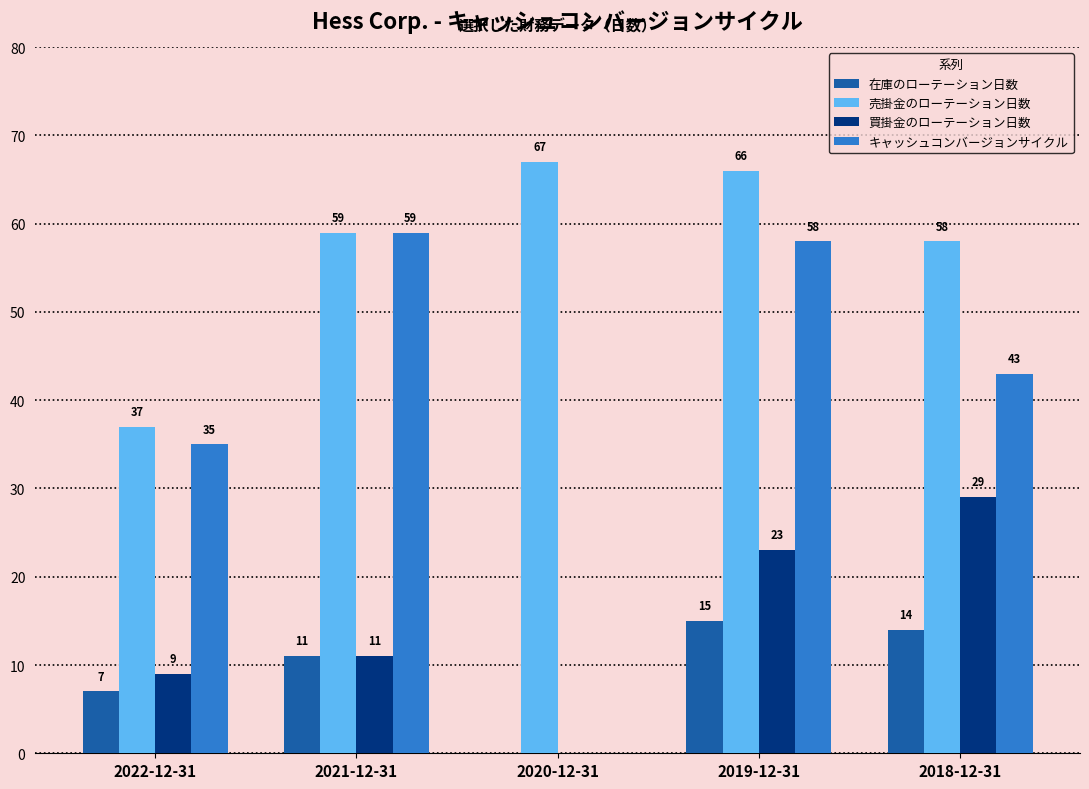

How many series are shown in this chart?

4